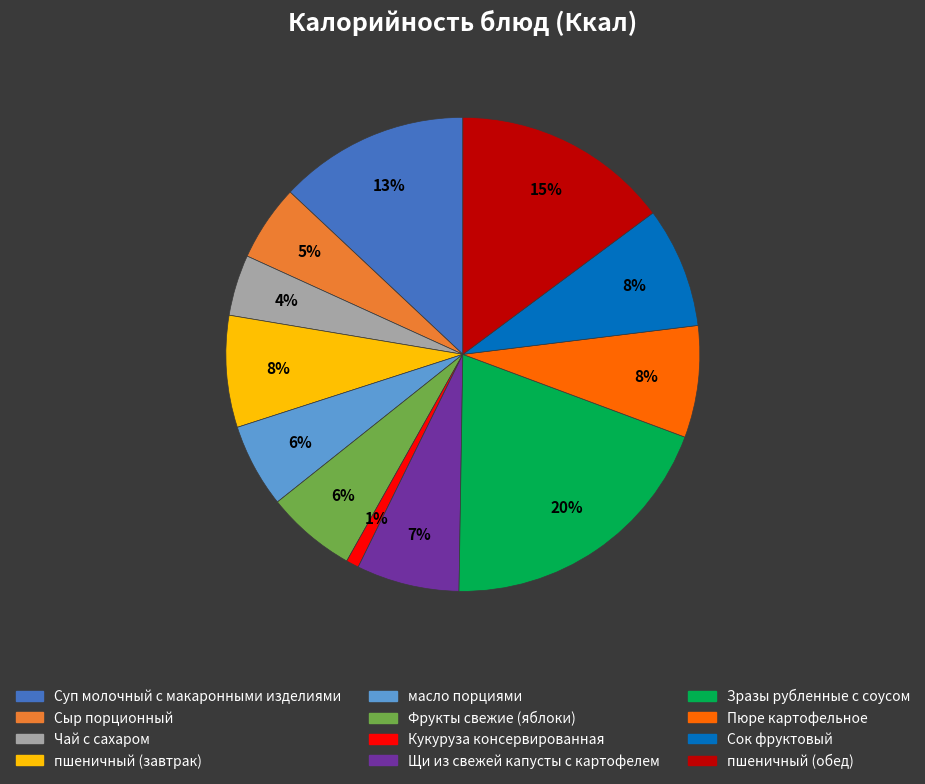

How many segments does this pie chart have?

12